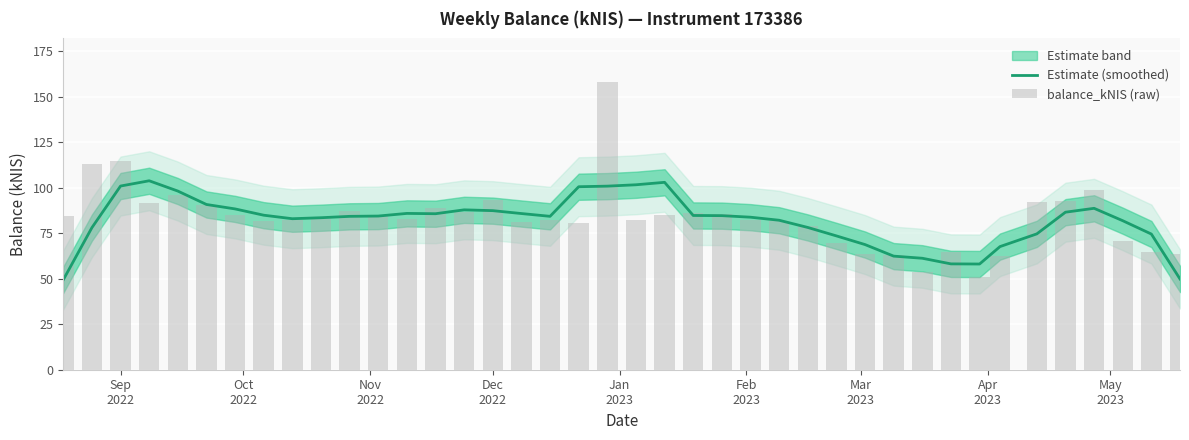

Rank the series by their average value, from lowest to highest.

Estimate (smoothed), balance_kNIS (raw)